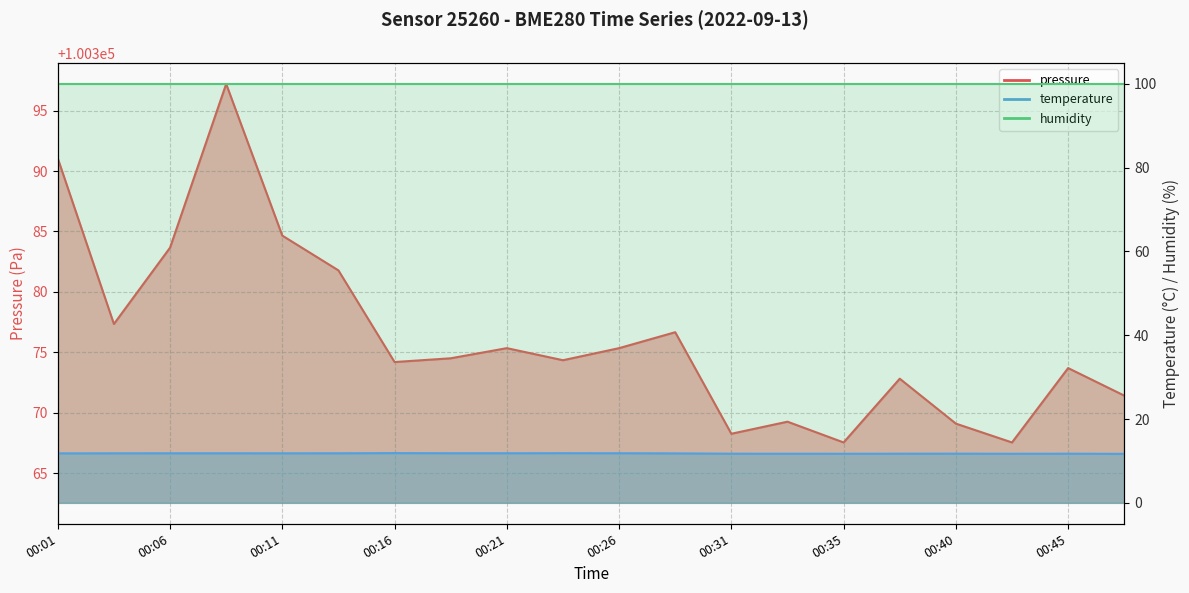

Which series has the widest spread of values?

pressure